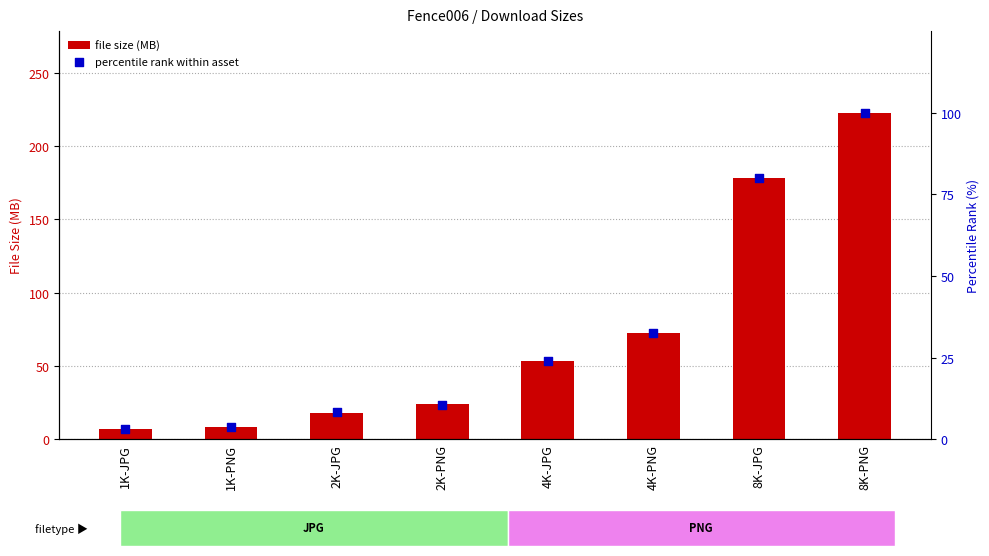

Which series reaches the maximum Y coordinate?

file size (MB)